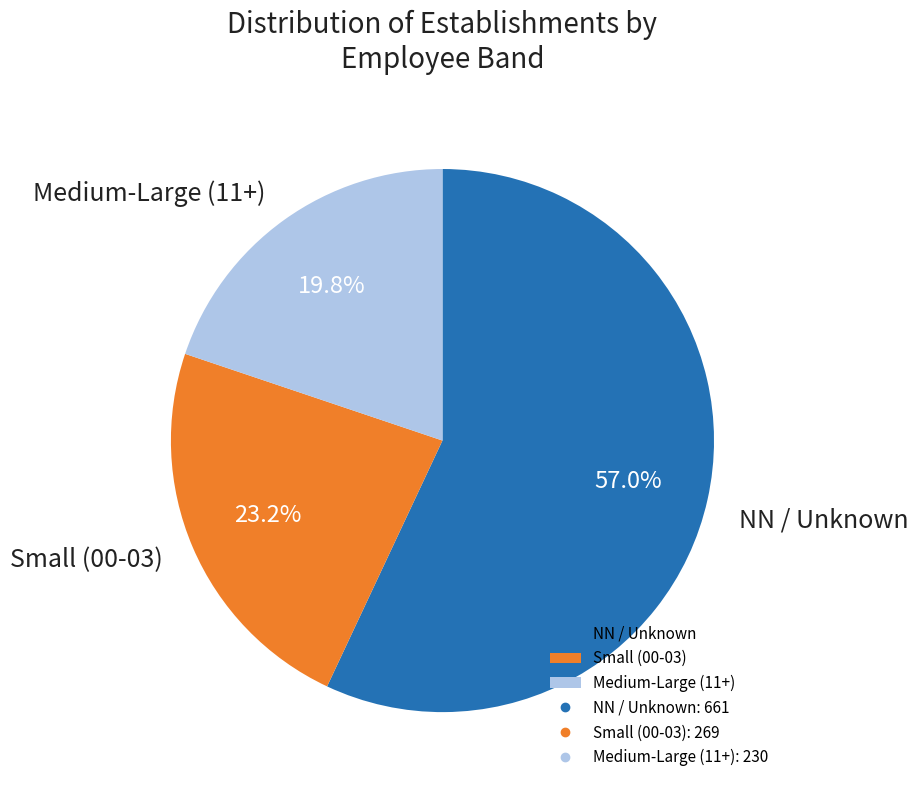

Does Small (00-03) represent more than half of the total?

No